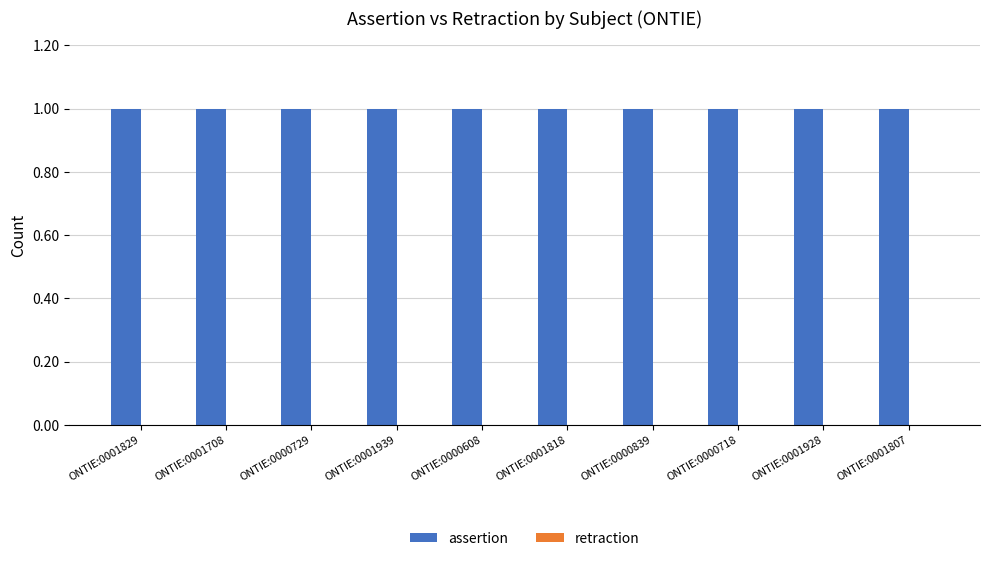

What position from the right is ONTIE:0000839?

4